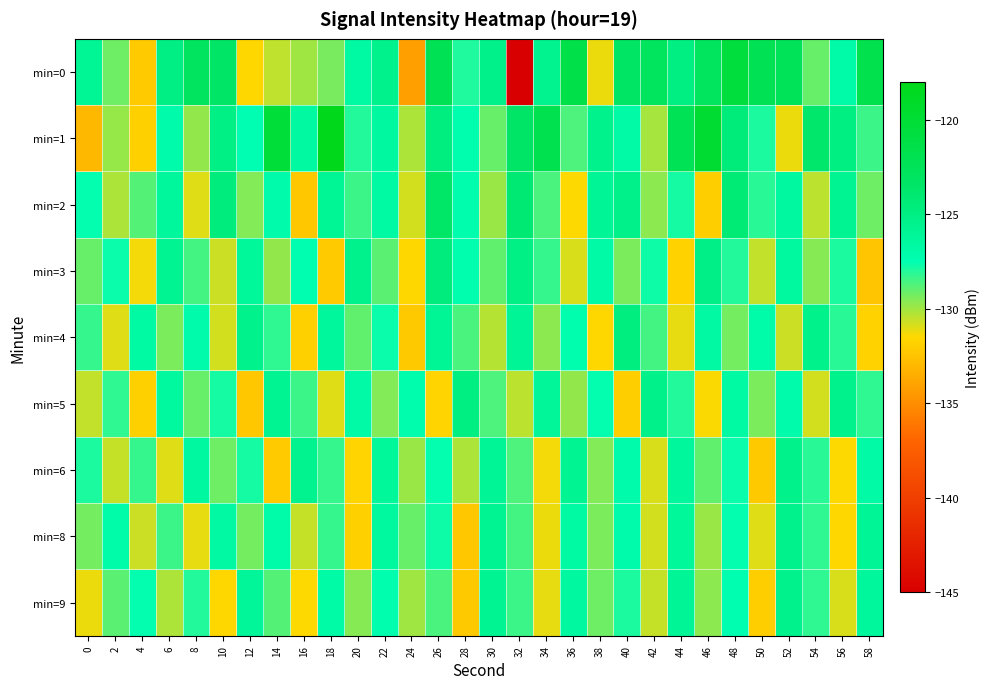

At which category is the sum across all series the highest?

48